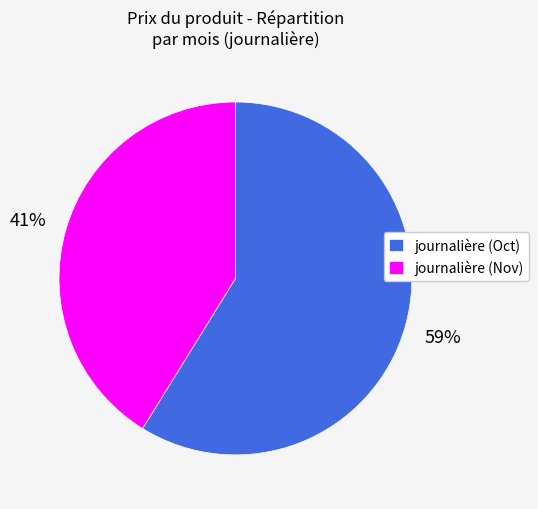

Does journalière (Nov) represent more than half of the total?

No